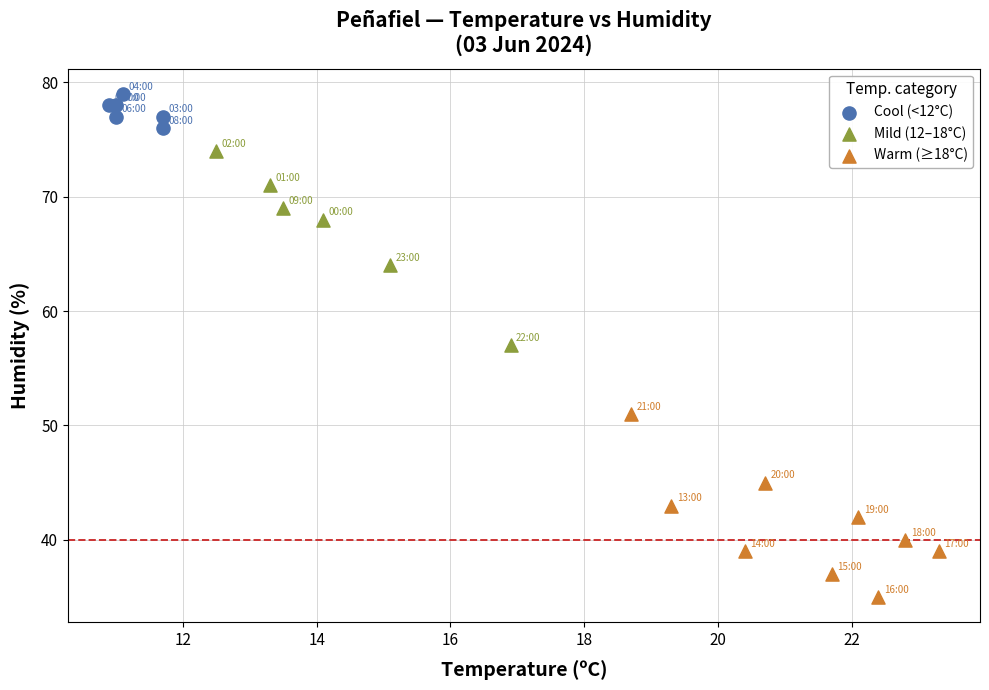

Which series contains the highest Y value?

Cool (<12°C)